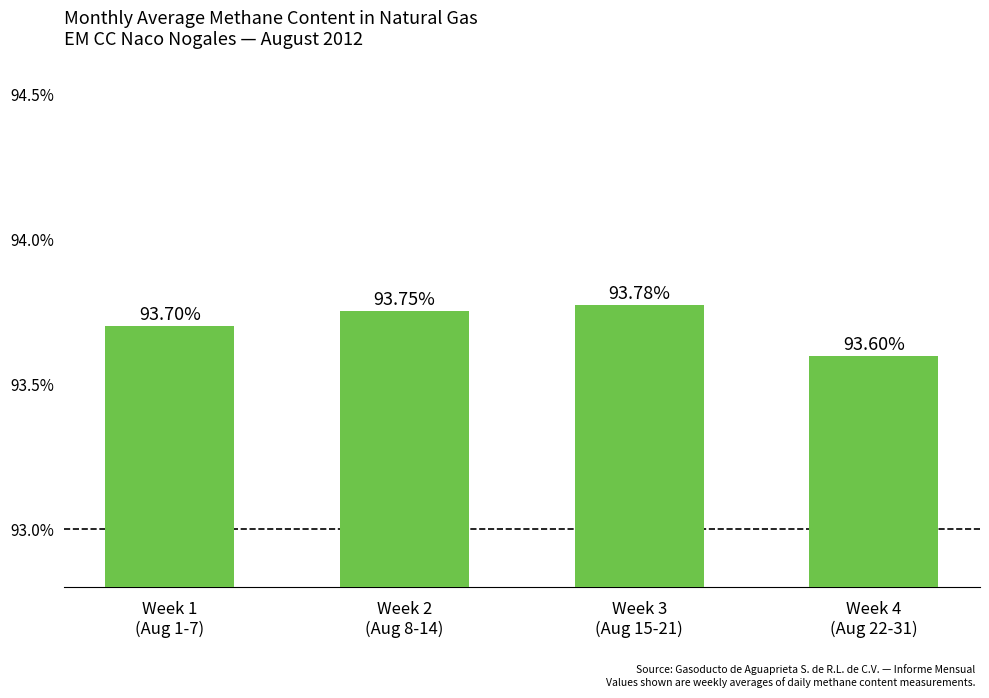

Which has a higher value, Week 2
(Aug 8-14) or Week 1
(Aug 1-7)?

Week 2
(Aug 8-14)